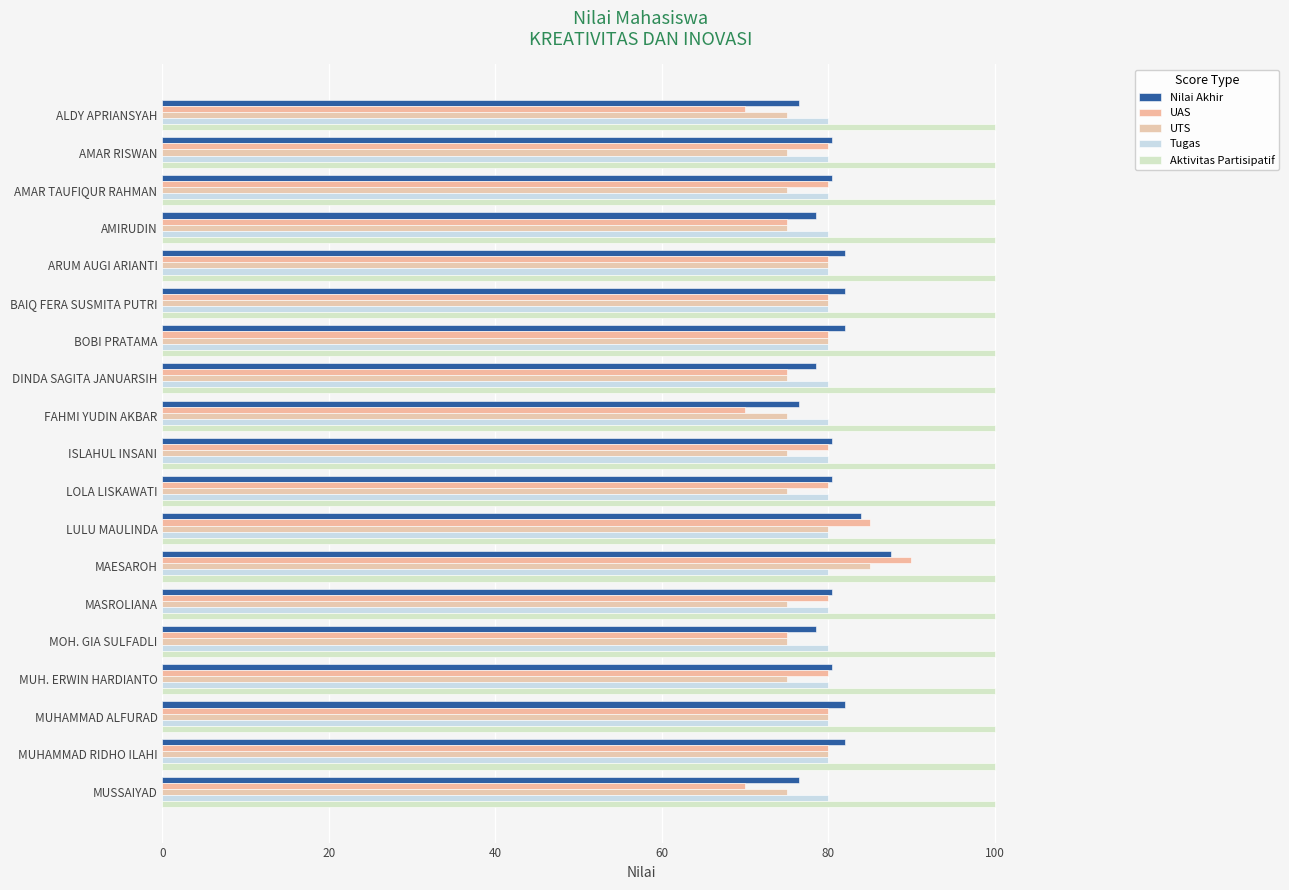

Count the number of categories in the chart.

19